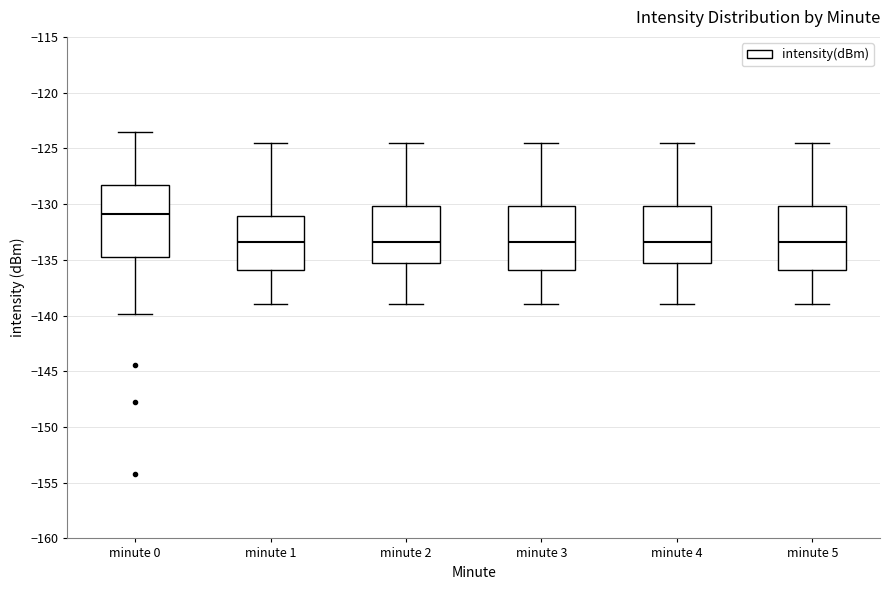

Reading left to right, transcribe this box plot: for each box, give where its median line is, the range the box spans, and where its two whiskers end, as read against the y-axis. The values are not printed on the chart, so give them approximately, as read against the axis.

minute 0: median -131.0, box -134.5 to -128.5, whiskers -140.0 to -123.5
minute 1: median -133.5, box -136.0 to -131.0, whiskers -139.0 to -124.5
minute 2: median -133.5, box -135.5 to -130.0, whiskers -139.0 to -124.5
minute 3: median -133.5, box -136.0 to -130.0, whiskers -139.0 to -124.5
minute 4: median -133.5, box -135.5 to -130.0, whiskers -139.0 to -124.5
minute 5: median -133.5, box -136.0 to -130.0, whiskers -139.0 to -124.5